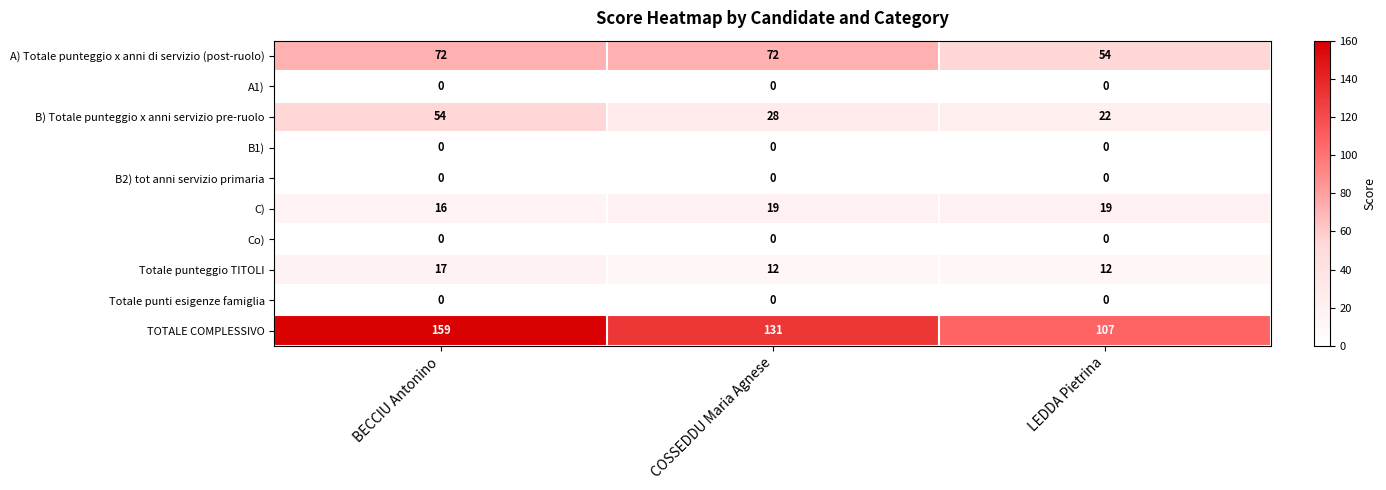

What is the difference between the highest and lowest values at COSSEDDU Maria Agnese?

131